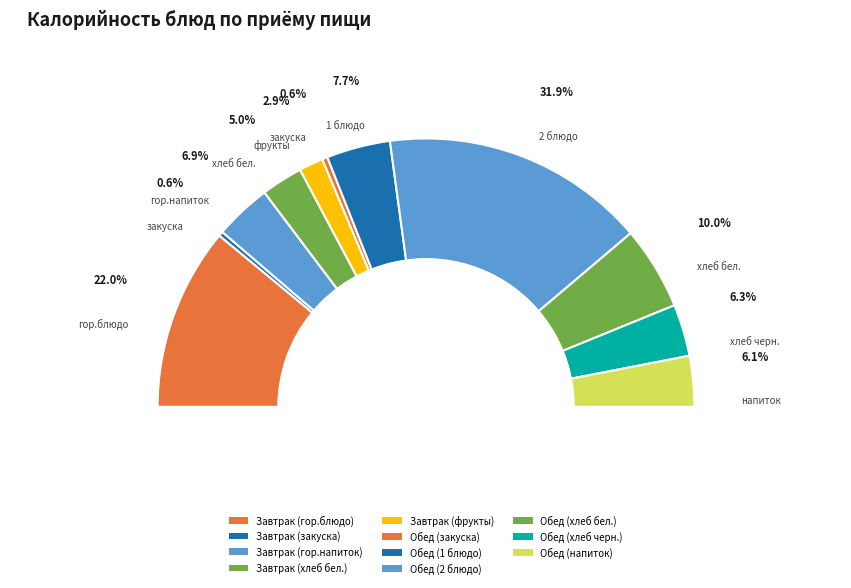

Is Завтрак (закуска) the majority of the pie?

No